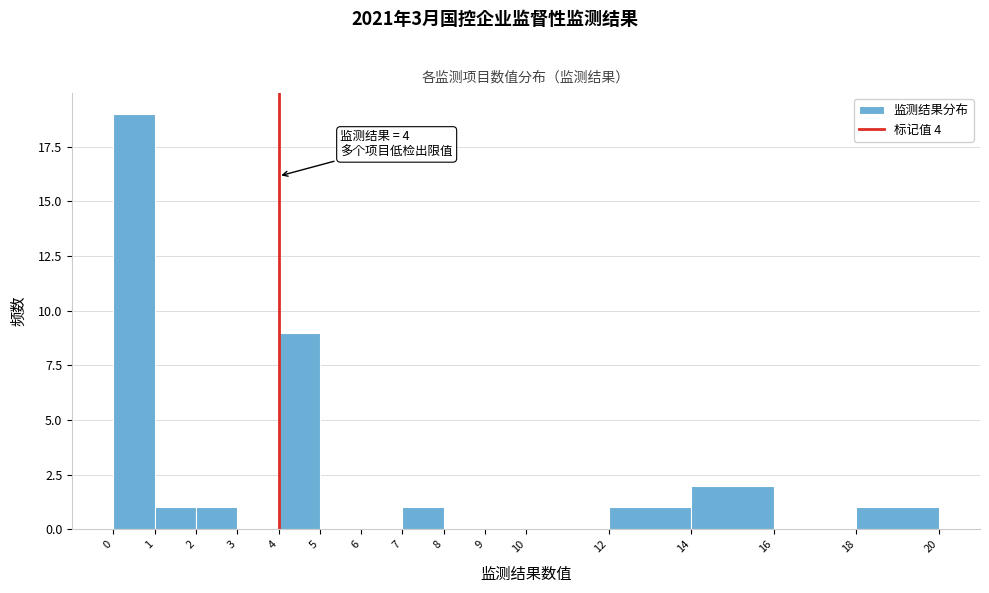

Which range on the x-axis has the tallest bar?

0 to 1